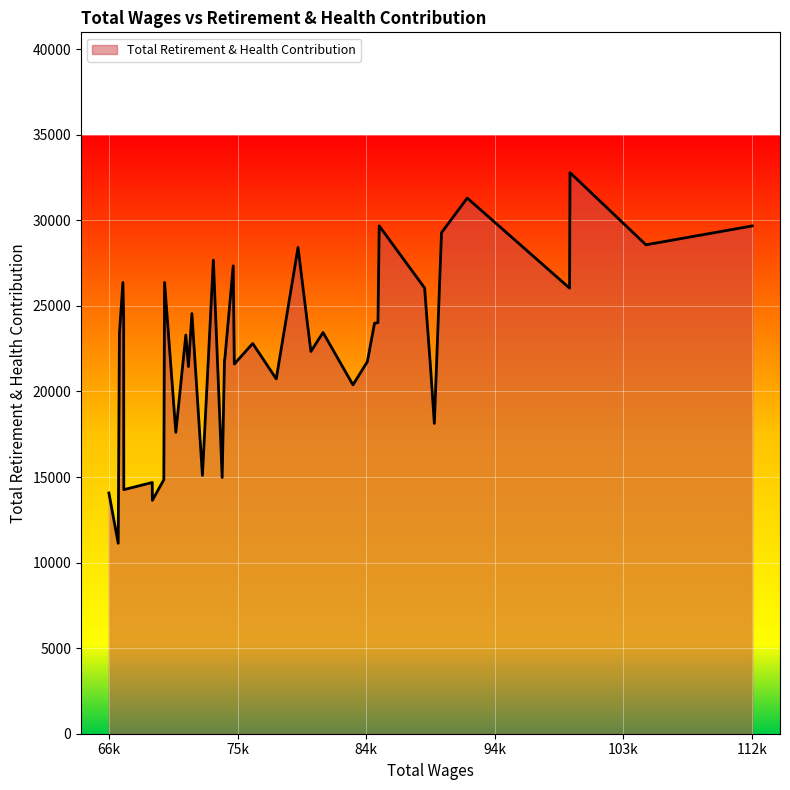

What is the minimum value for Total Retirement & Health Contribution?

11129